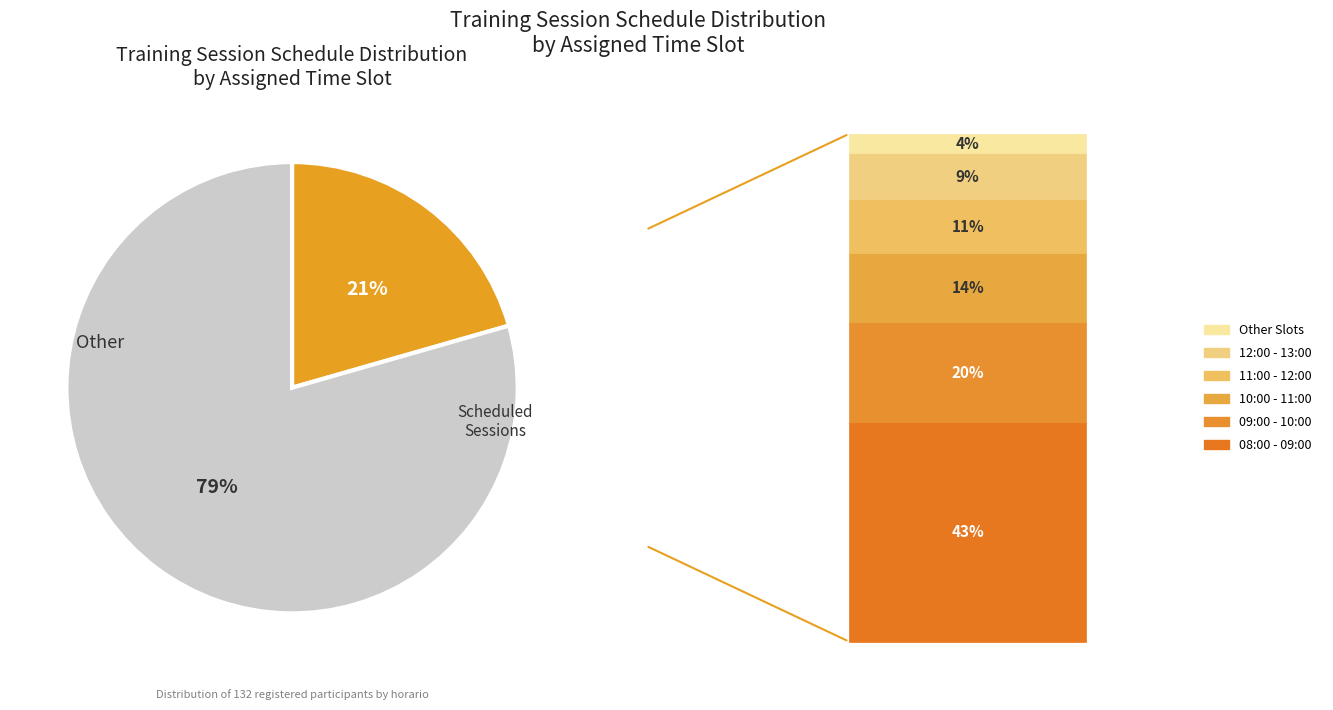

Is there a majority slice in this chart?

Yes